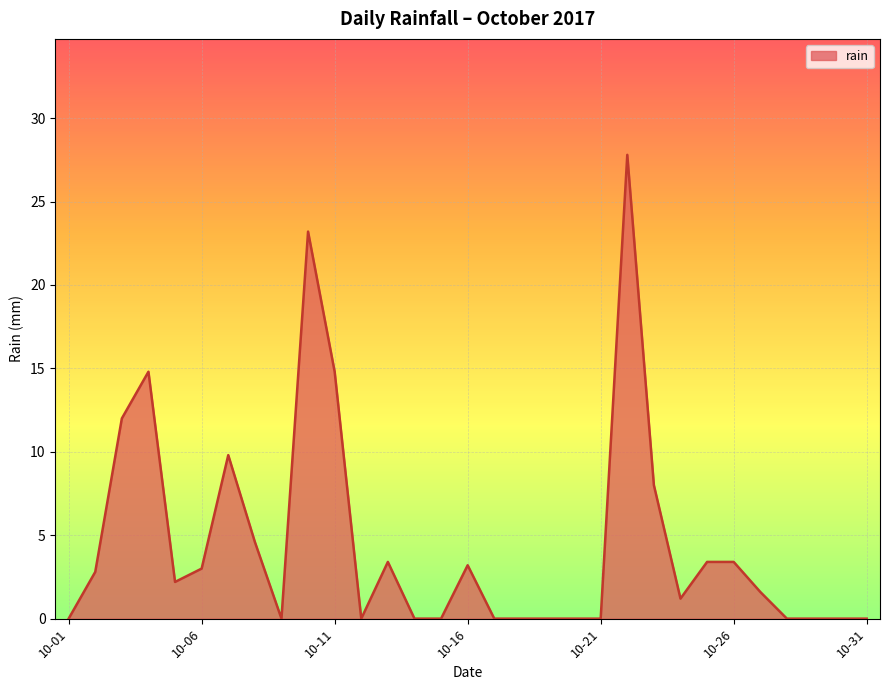

What is the greatest value displayed?

27.8